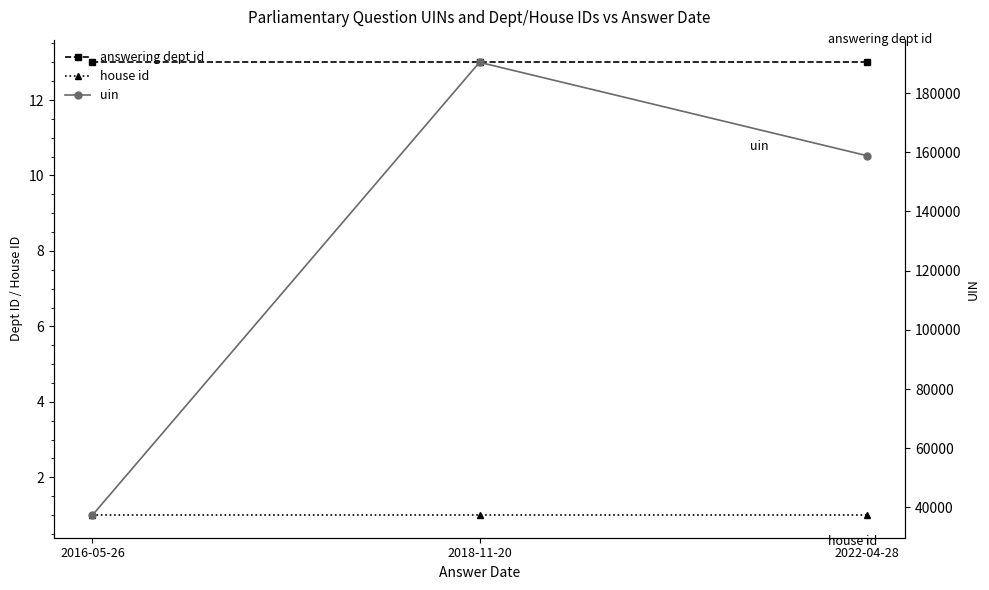

How many lines are shown in the chart?

3